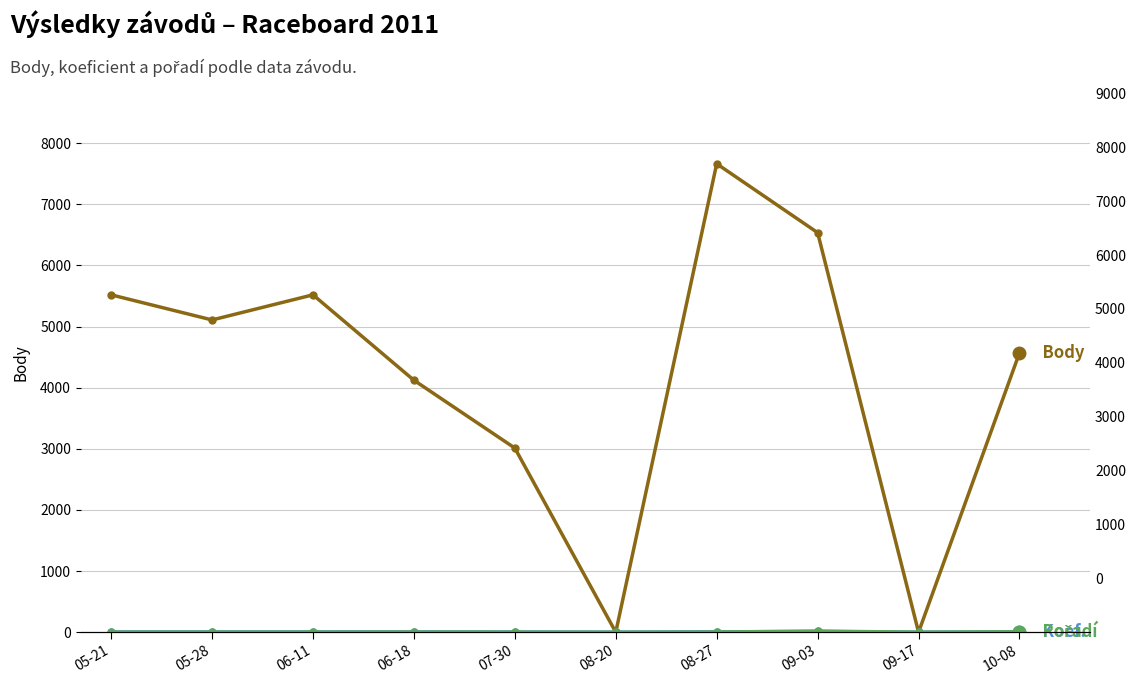

True or false: Pořadí and Body intersect in this chart.

False